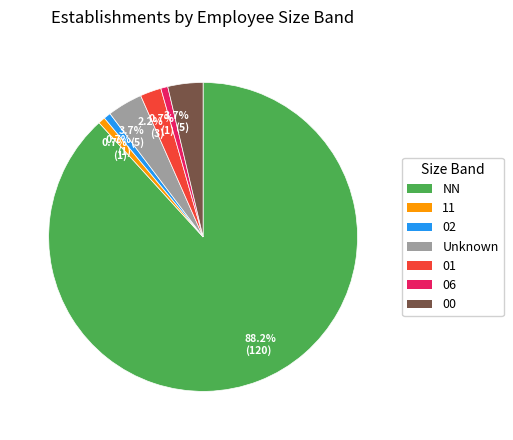

Count the number of slices in the pie.

7